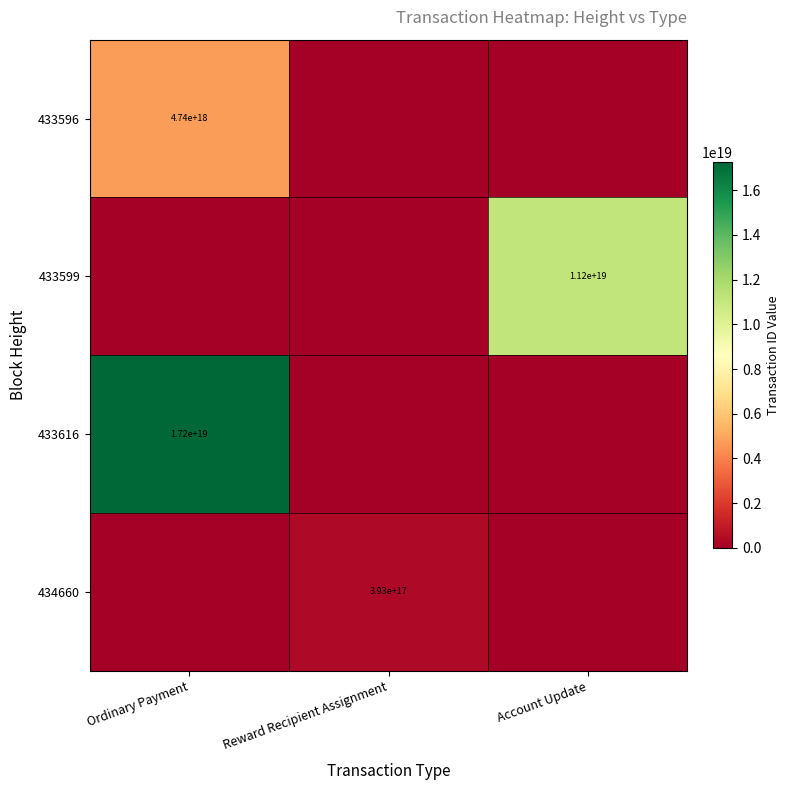

Is it true that 434660 equals 702638061101476736 at Reward Recipient Assignment?

False